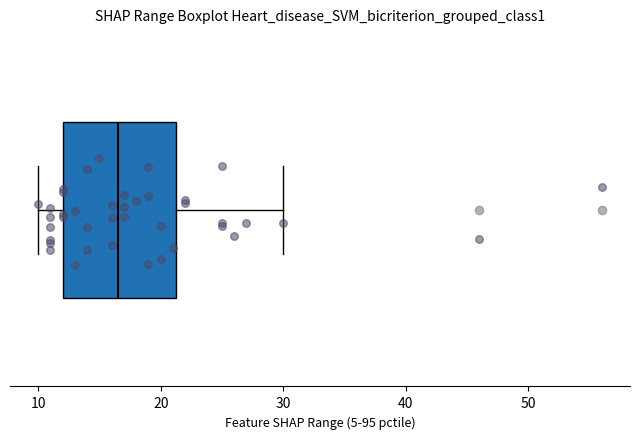

Transcribe this box plot: give where the median line is, the range the box spans, and where the two whiskers end, as read against the x-axis. The values are not printed on the chart, so give them approximately, as read against the axis.

median 17, box 12 to 21, whiskers 10 to 30